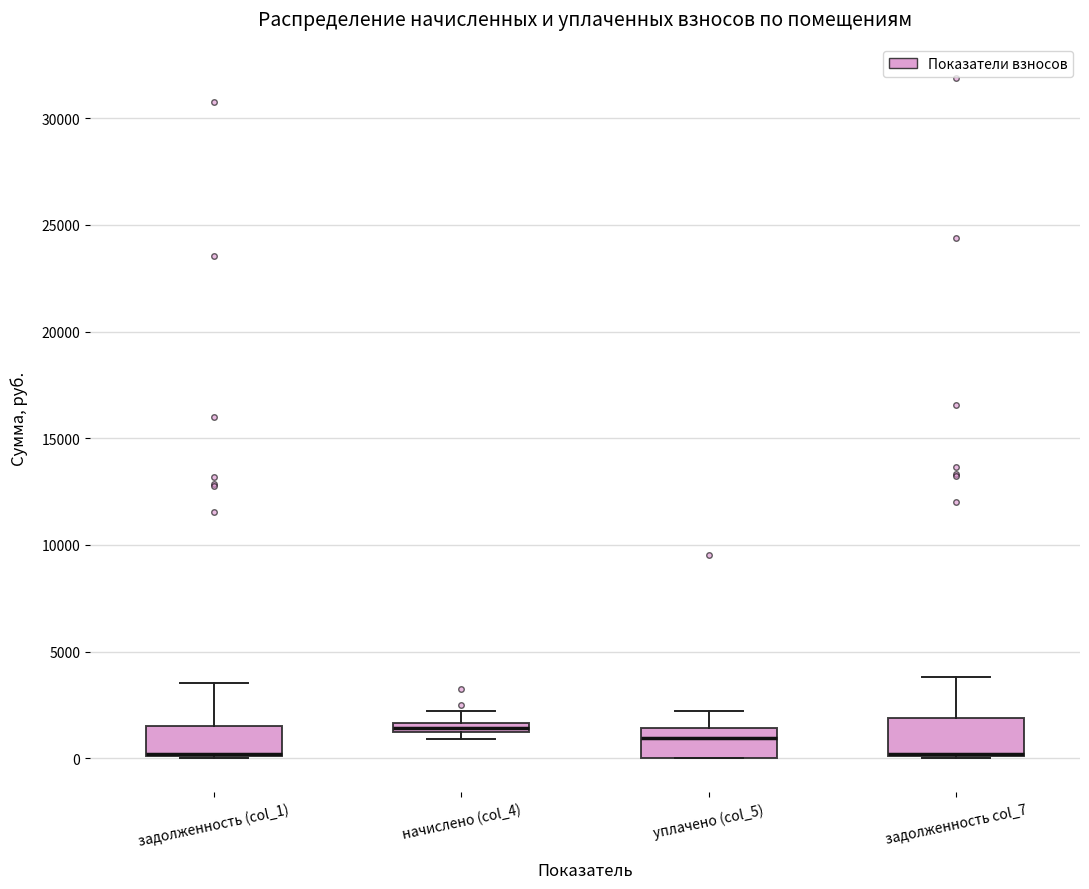

Where is the upper edge of the box for начислено (col_4) on the y-axis? The values are not printed on the chart, so give them approximately, as read against the axis.

1500